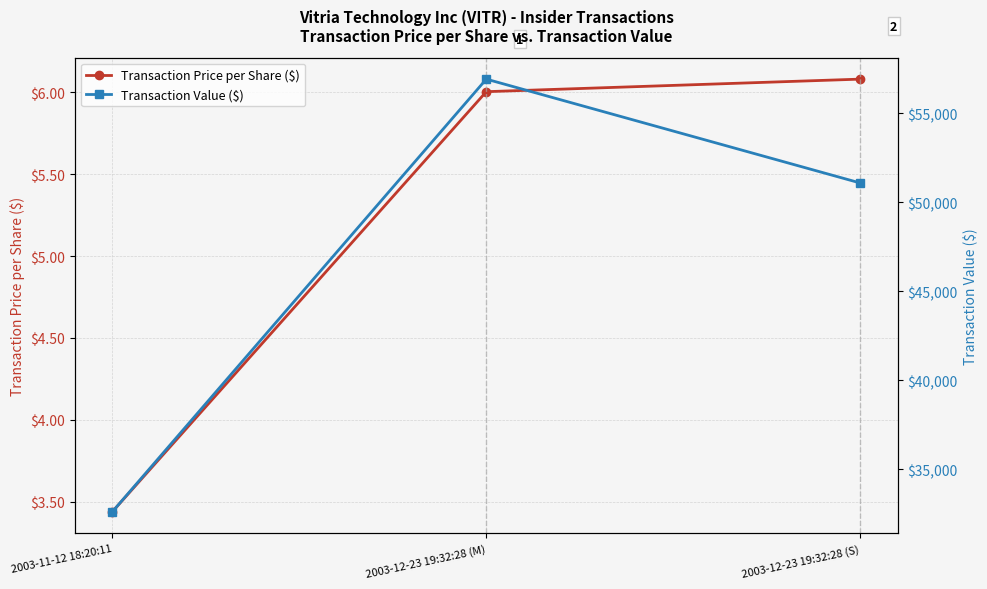

What are all the series names shown in the legend?

Transaction Price per Share ($), Transaction Value ($)